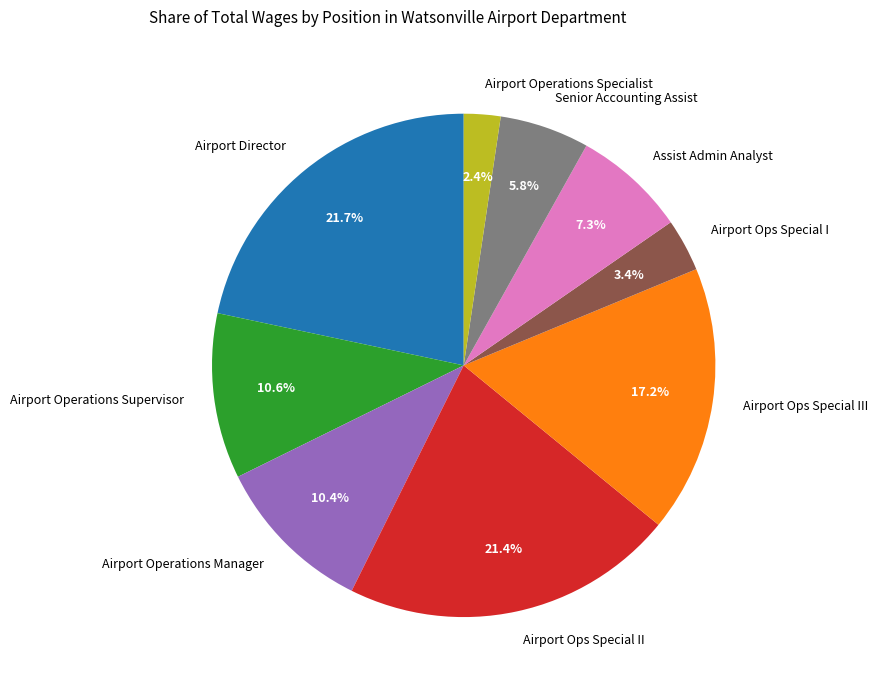

To the nearest percent, what is the combined percentage of Airport Director and Airport Operations Specialist?

24%